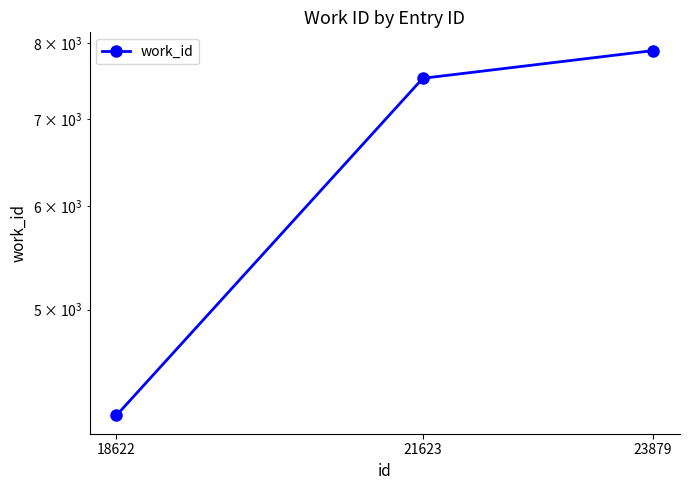

Does the chart display data point markers on the line(s)?

Yes